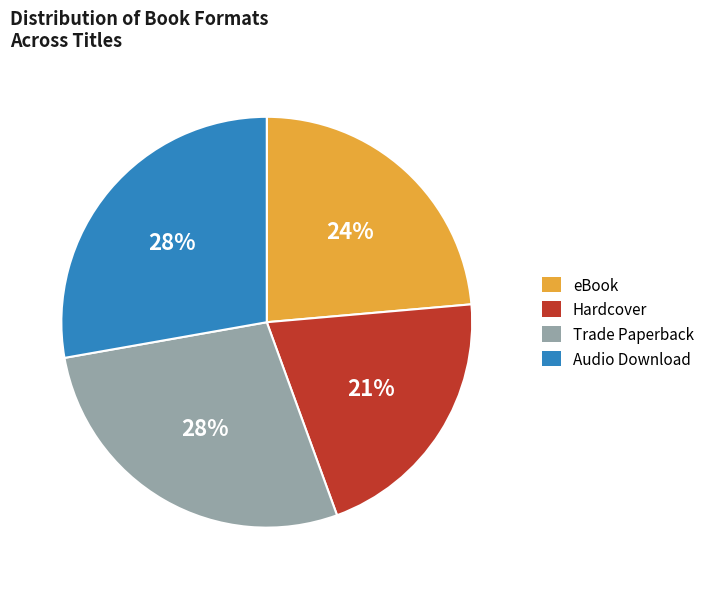

To the nearest percent, what portion does eBook represent?

24%